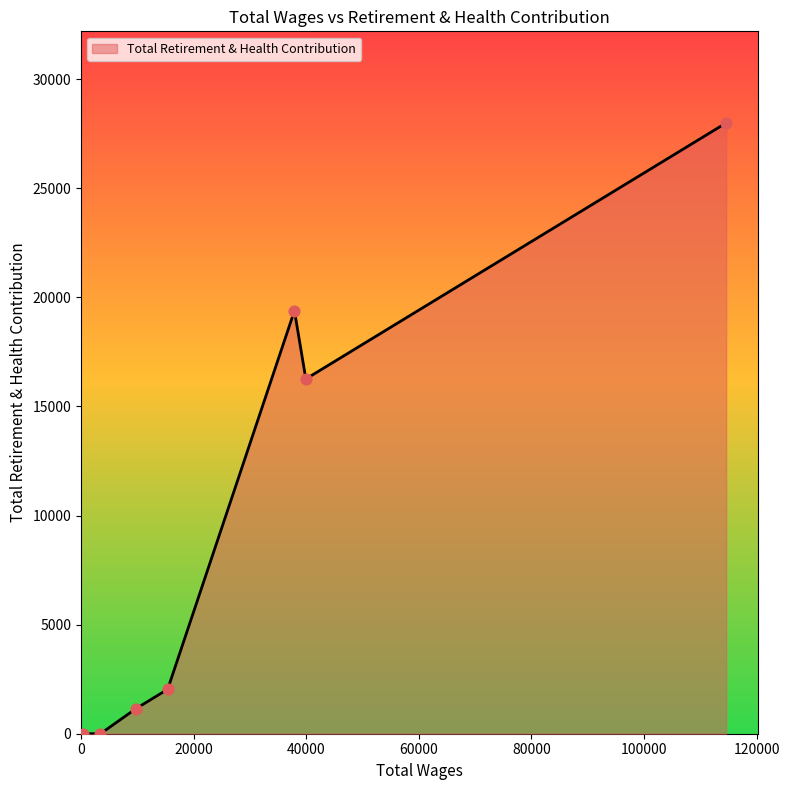

How many interior local peaks (higher than both neighbors) does the data have?

1